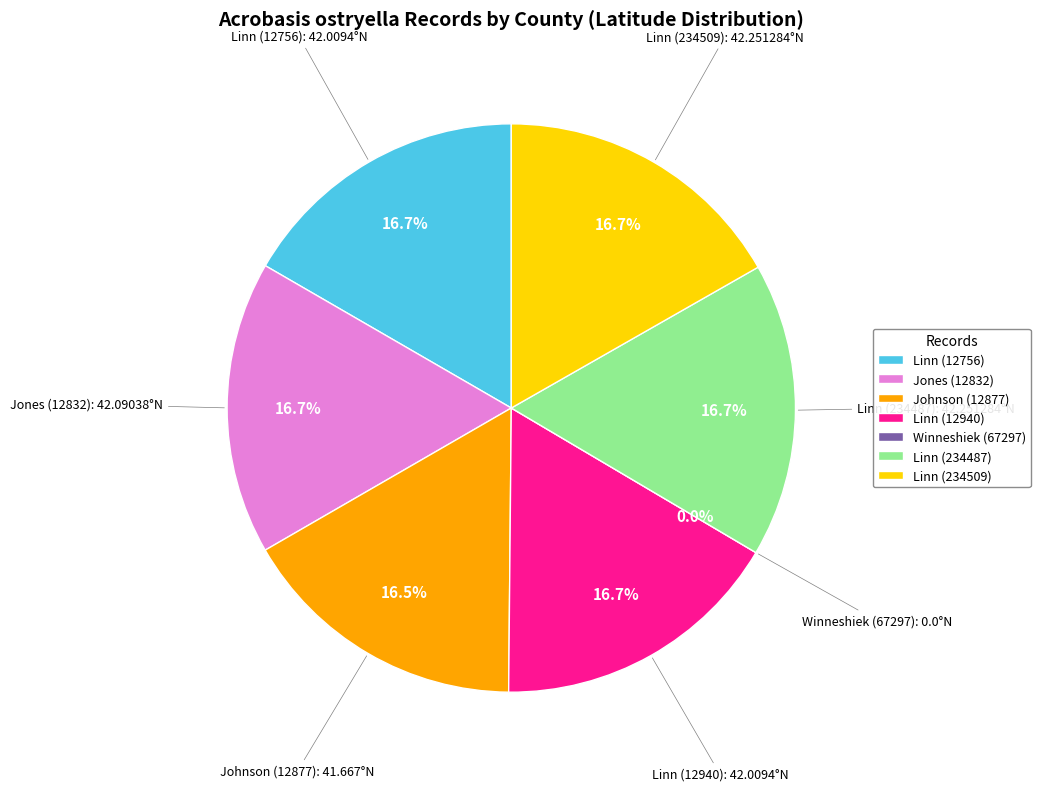

Is it true that Linn (234487) is 17% of the pie?

True